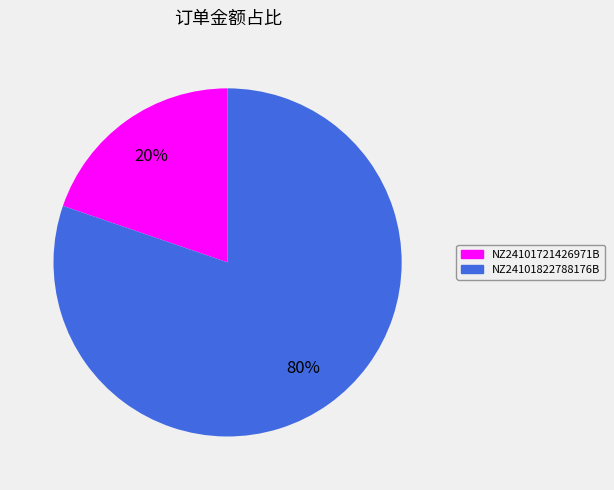

Rank the categories by value from lowest to highest.

NZ24101721426971B, NZ24101822788176B